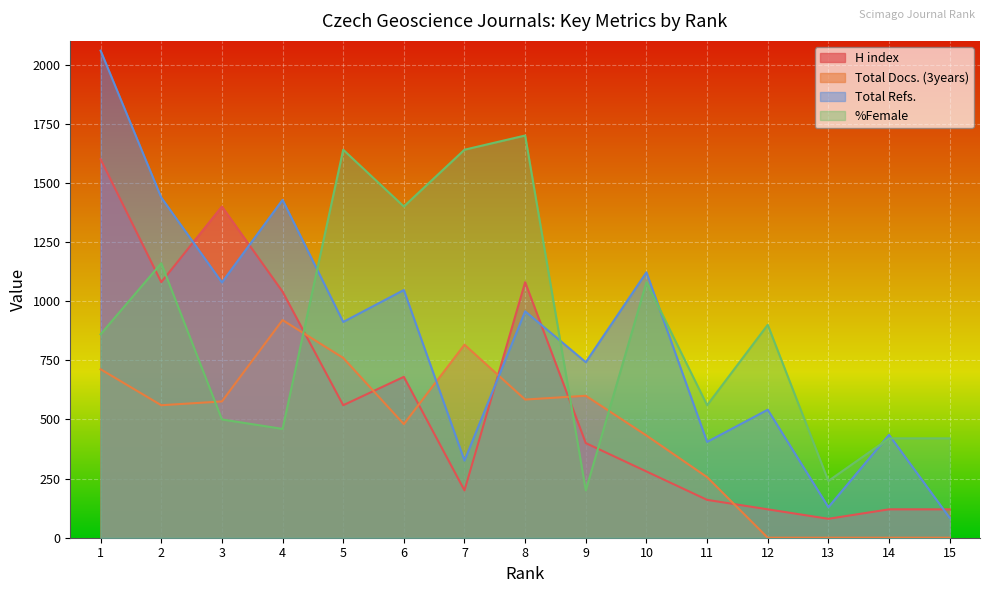

True or false: Total Docs. (3years) and H index cross at least once.

True